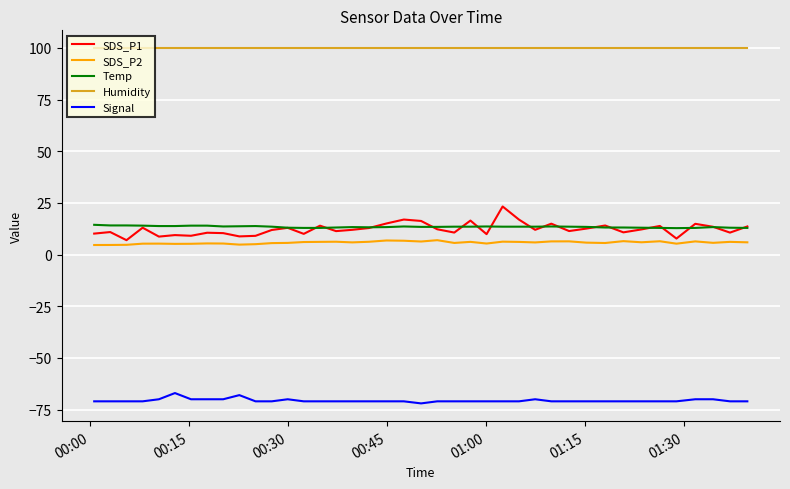

How many lines are shown in the chart?

5